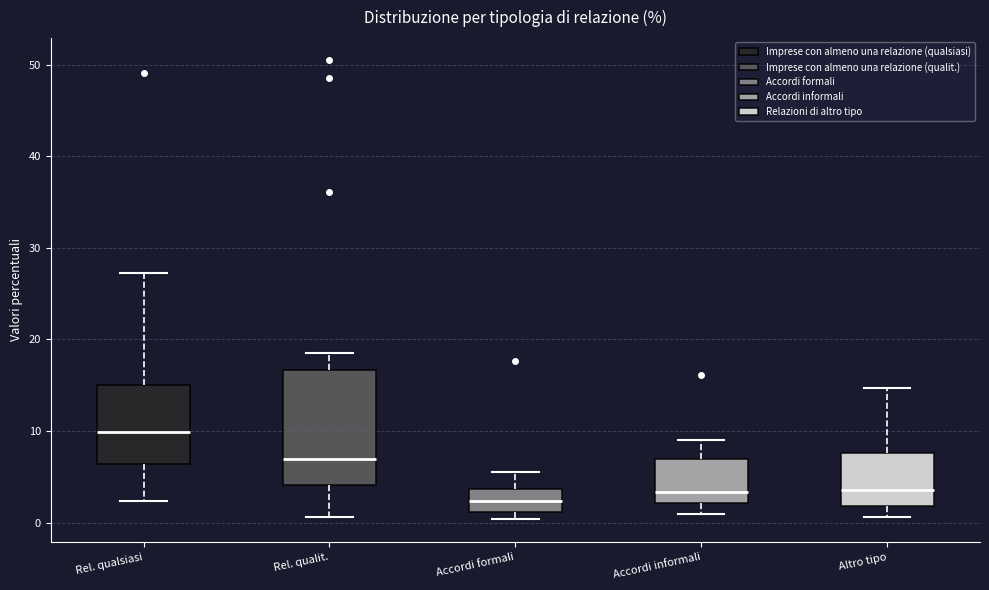

Reading left to right, read every box against the y-axis: the position of its median line, the range the box covers, and the ends of its whiskers. The values are not printed on the chart, so give them approximately, as read against the axis.

Rel. qualsiasi: median 10, box 6 to 15, whiskers 2 to 27
Rel. qualit.: median 7, box 4 to 17, whiskers 1 to 19
Accordi formali: median 2, box 1 to 4, whiskers 0 to 6
Accordi informali: median 3, box 2 to 7, whiskers 1 to 9
Altro tipo: median 4, box 2 to 8, whiskers 1 to 15